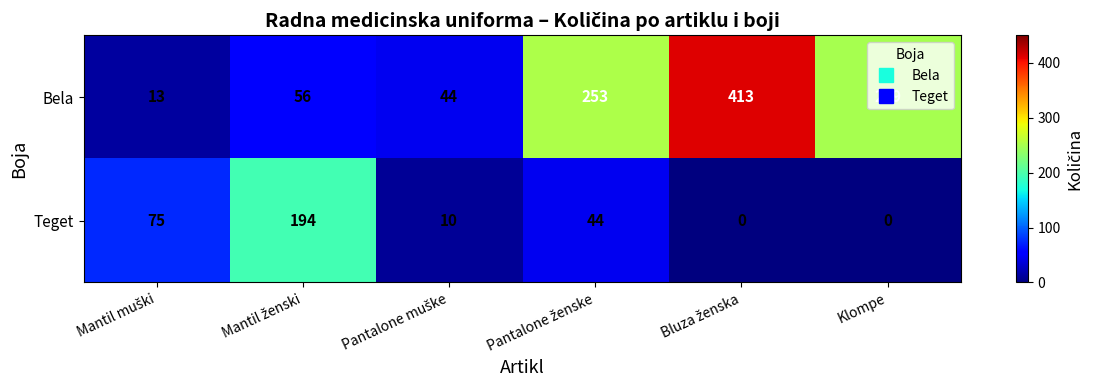

What is the maximum value for Bela?

413